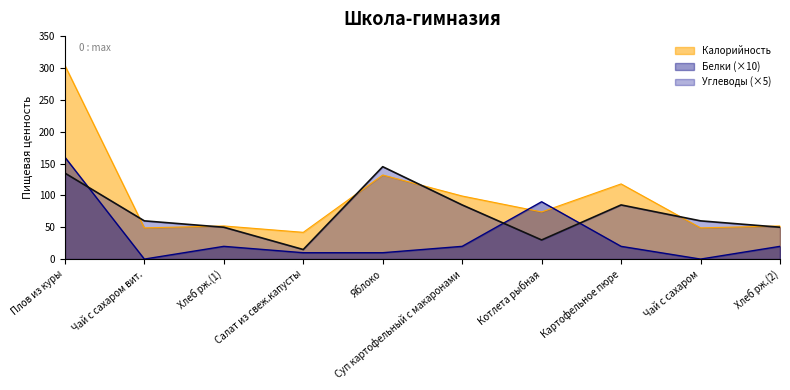

What is the difference between the Углеводы values at Яблоко and Чай с сахаром?

85